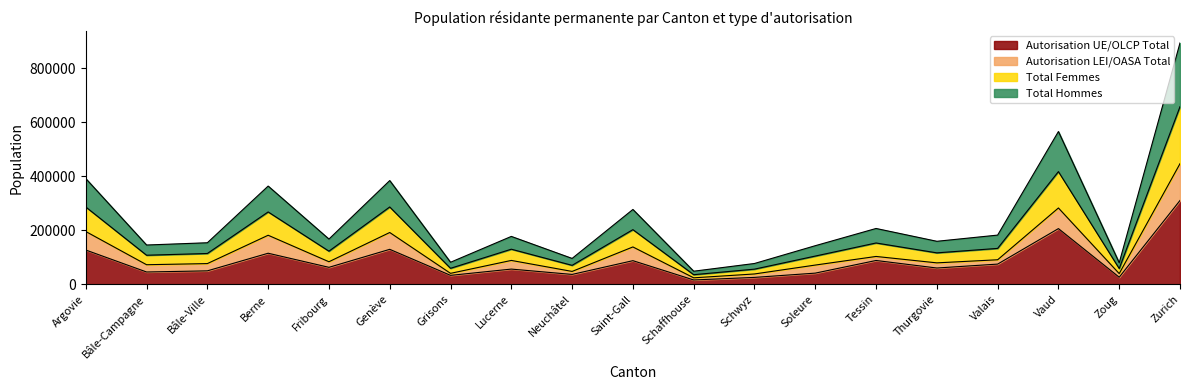

In Total Hommes, how many points are lower than both neighbors (excluding endpoints)?

7